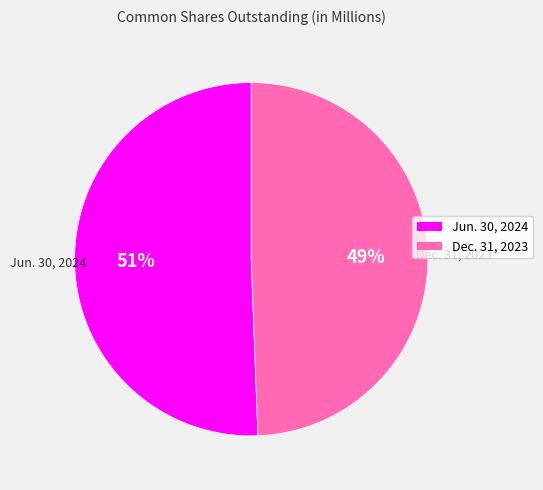

Rank the categories by value from lowest to highest.

Dec. 31, 2023, Jun. 30, 2024